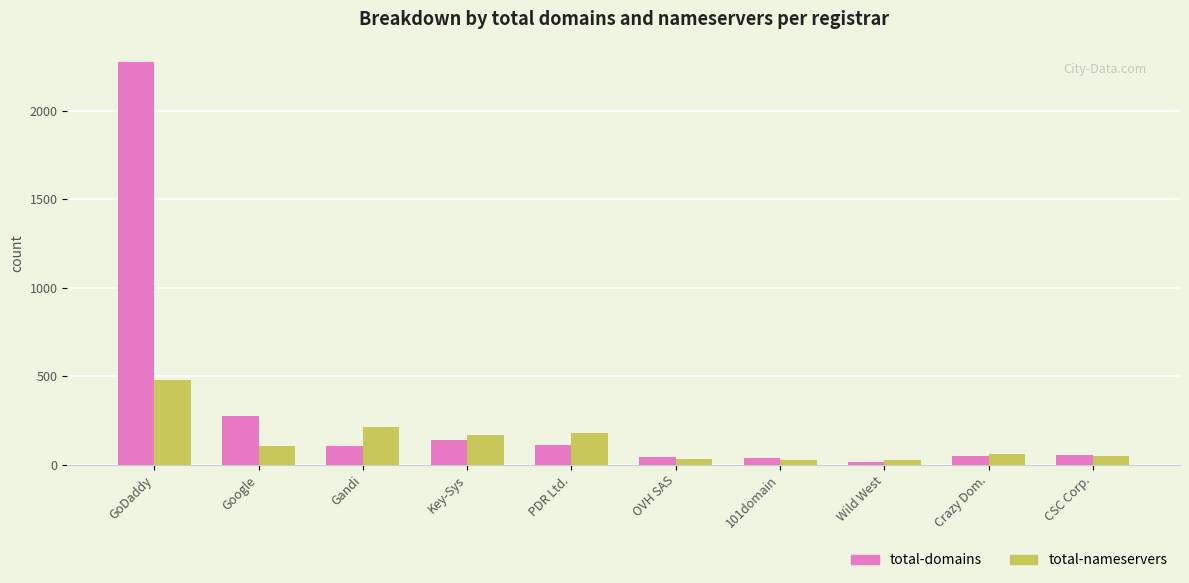

Where is total-domains nearest to the value 1146?

Google